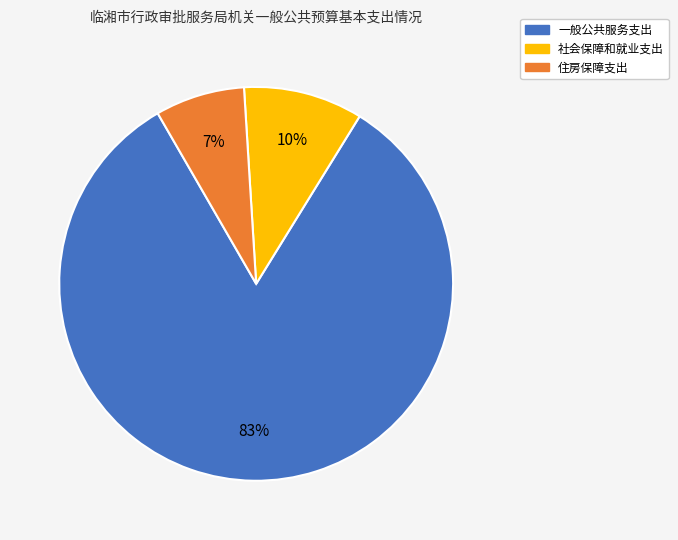

What percentage is the 住房保障支出 slice, to the nearest percent?

7%